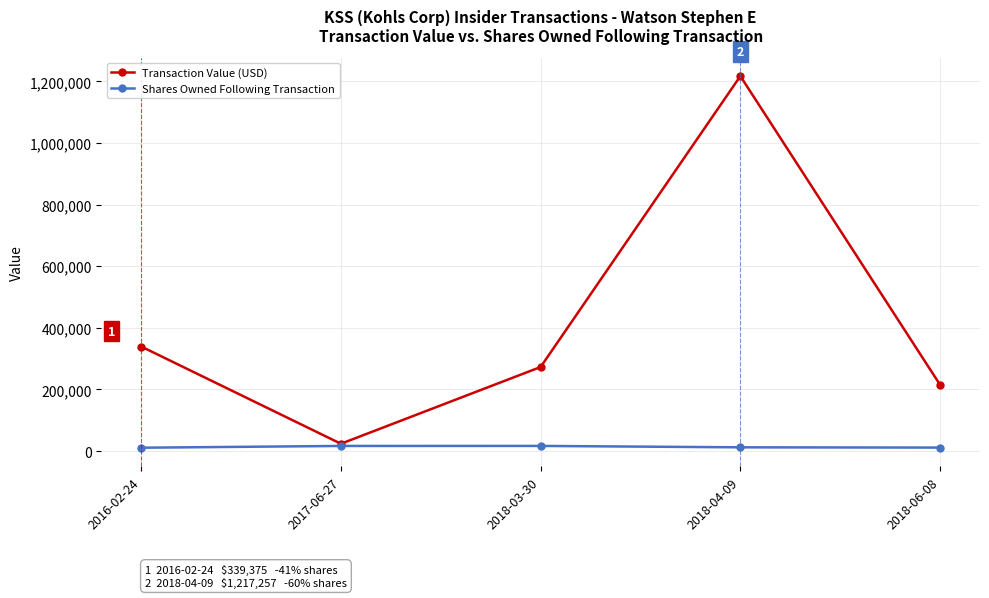

Is the value of Transaction Value (USD) at 2018-04-09 greater than the value of Shares Owned Following Transaction at 2018-06-08?

Yes